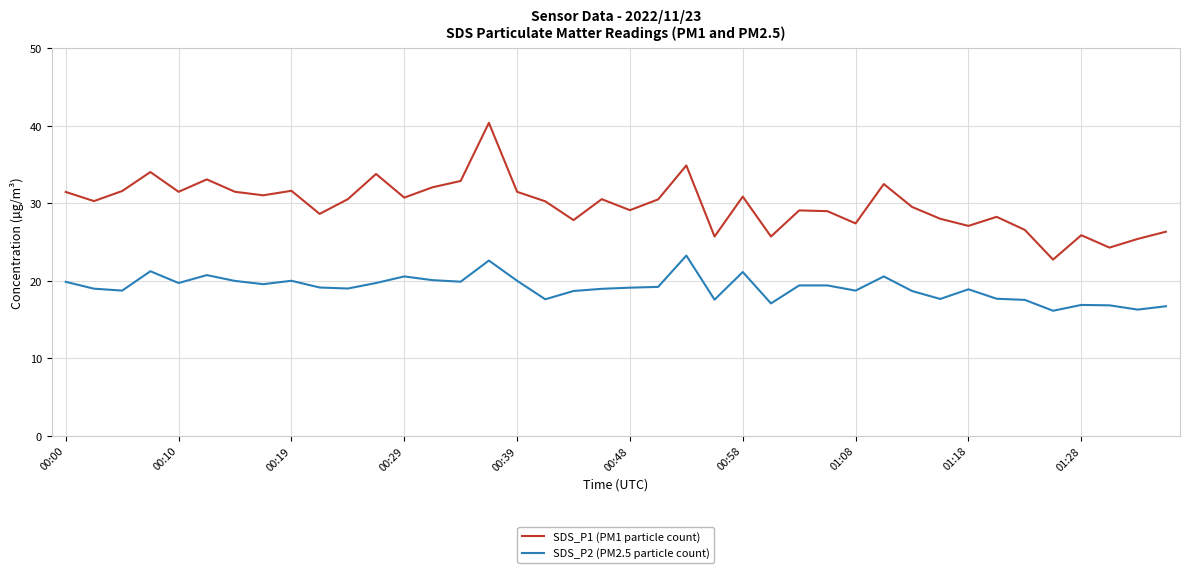

Rank the series by their average value, from highest to lowest.

SDS_P1 (PM1 particle count), SDS_P2 (PM2.5 particle count)